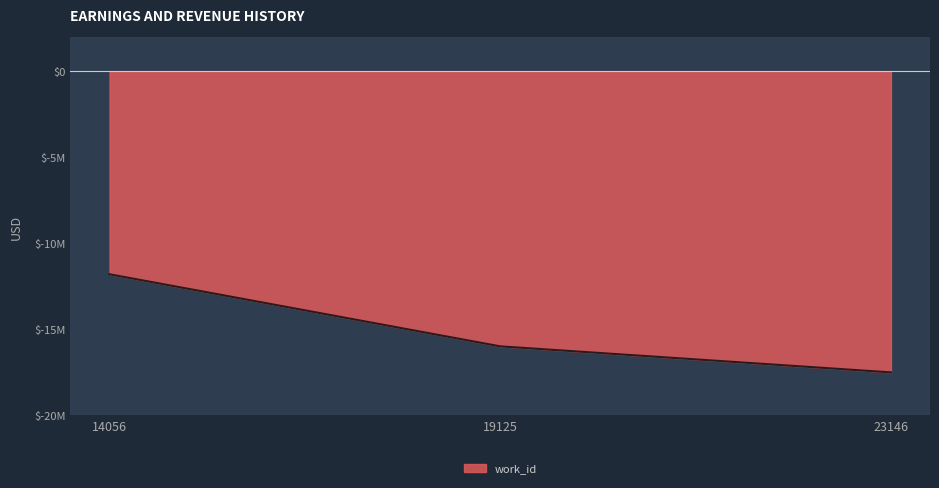

What is the difference between the maximum and minimum values?

5.7